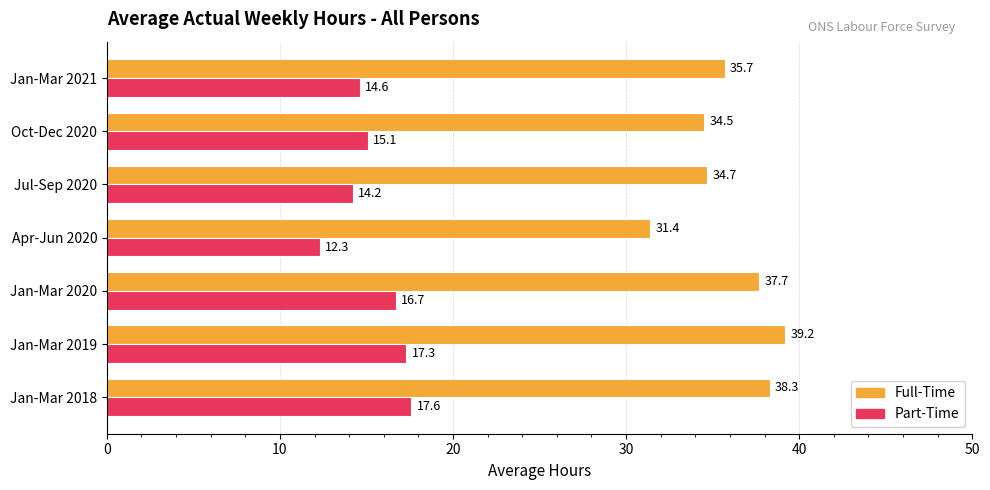

Rank the categories by Full-Time value from lowest to highest.

Apr-Jun 2020, Oct-Dec 2020, Jul-Sep 2020, Jan-Mar 2021, Jan-Mar 2020, Jan-Mar 2018, Jan-Mar 2019